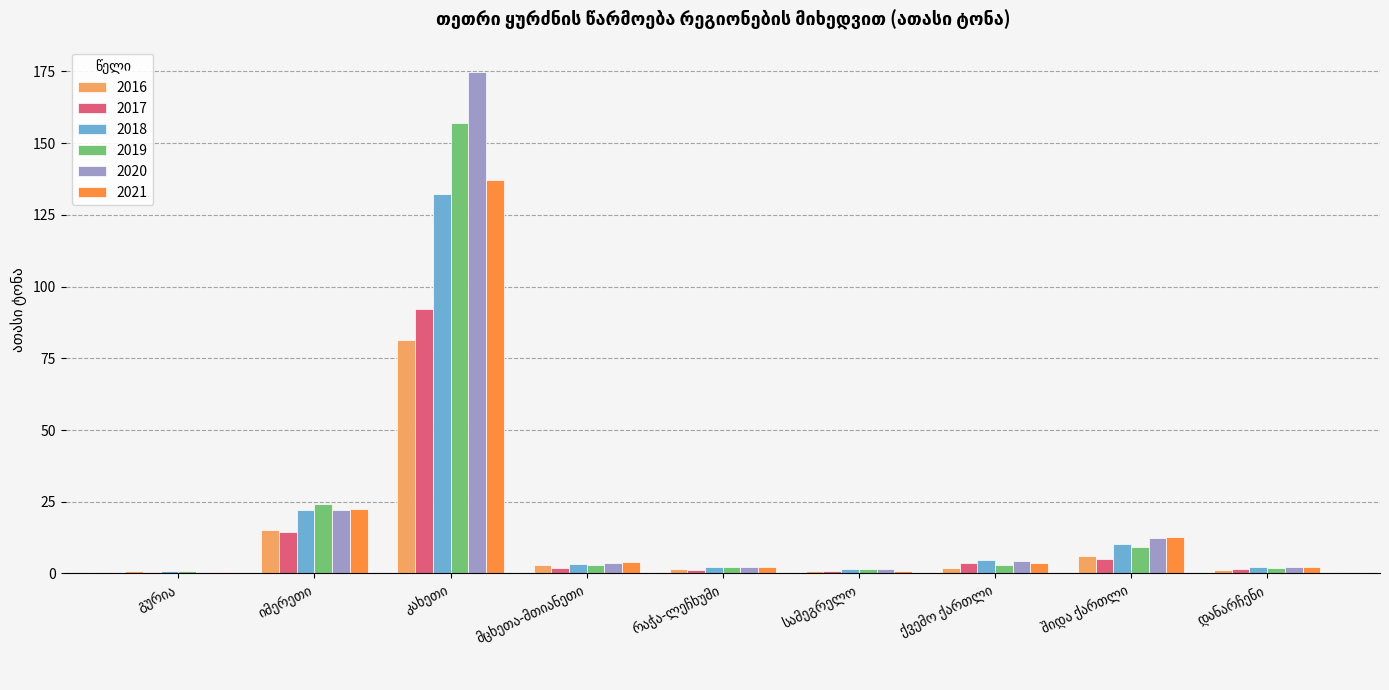

How many groups of bars are there?

9